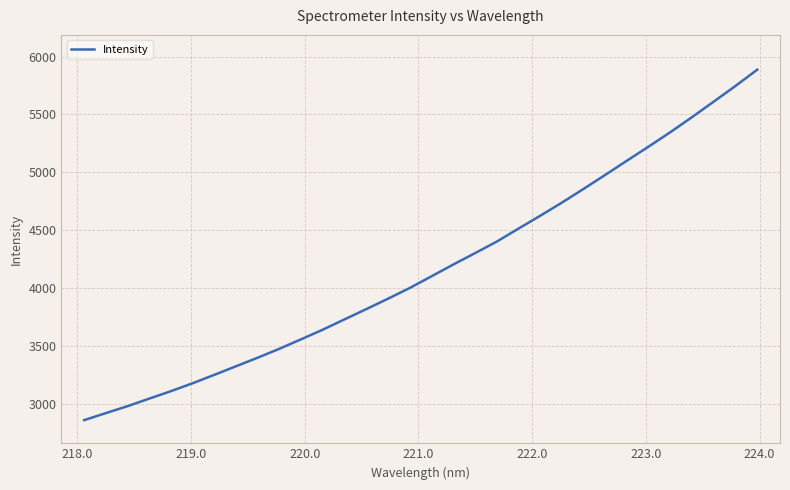

True or false: there are more than 0 points higher than both neighbors.

False